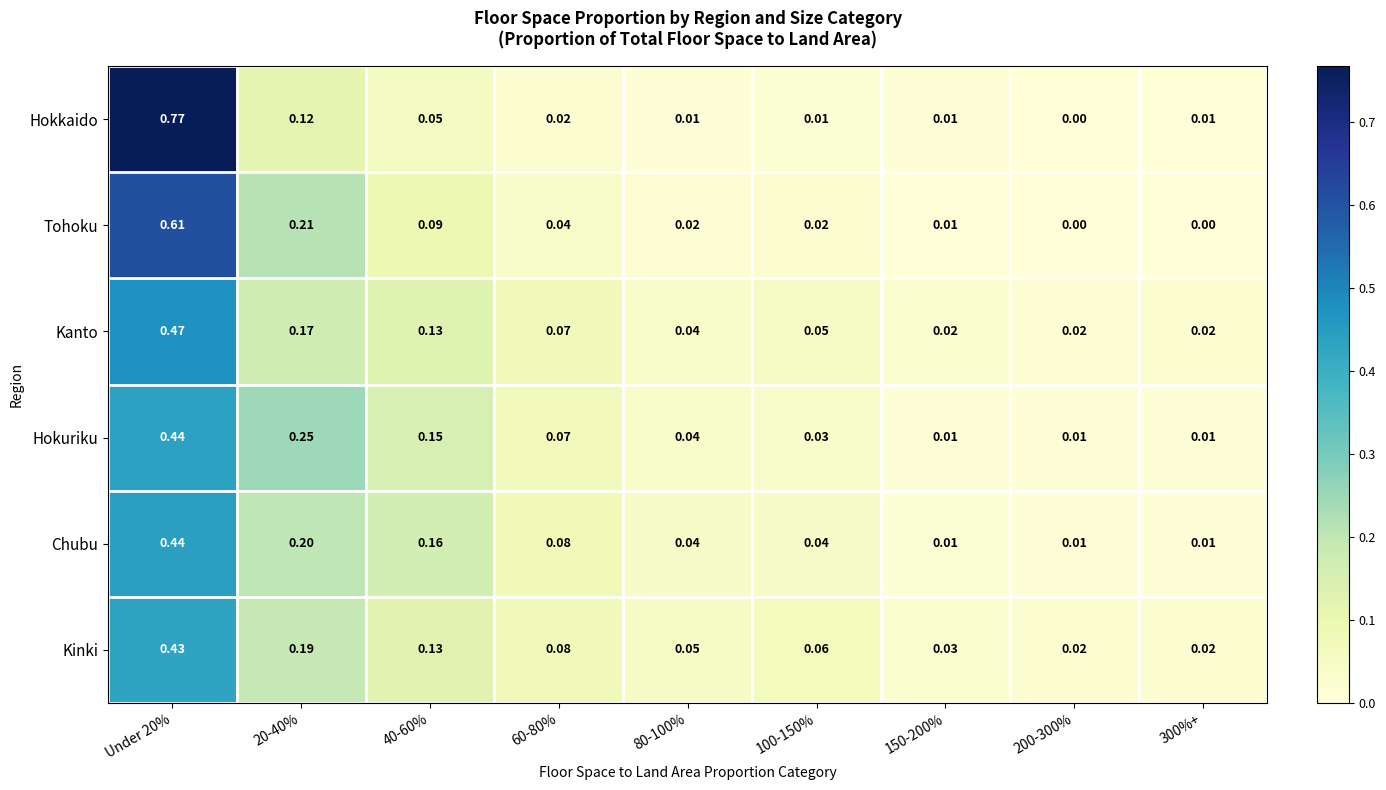

Is the value of Hokuriku at 150-200% greater than the value of Hokkaido at Under 20%?

No